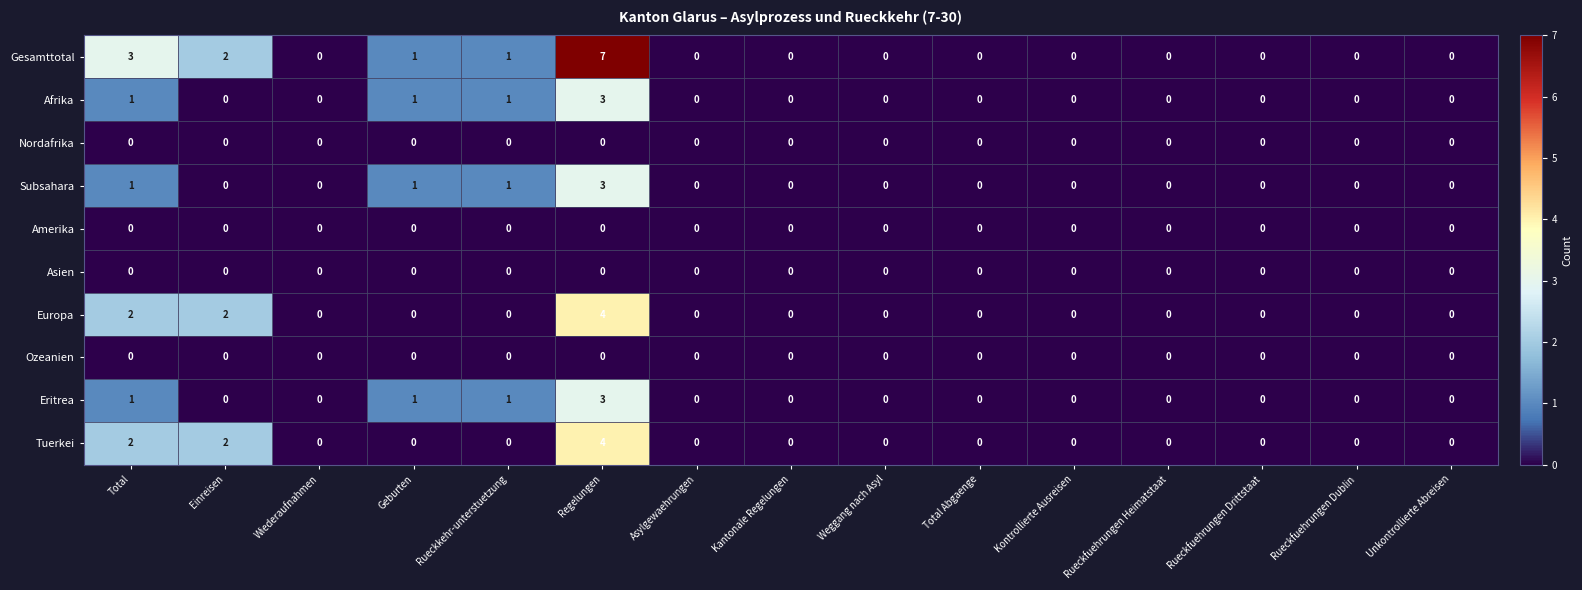

Which series has the largest range (max minus min)?

Gesamttotal